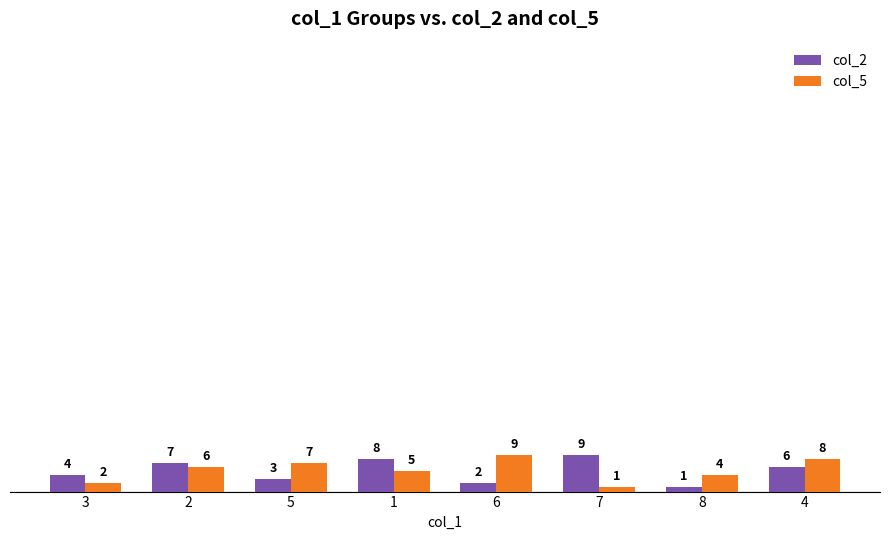

What is the approximate value of col_5 at 6?

9